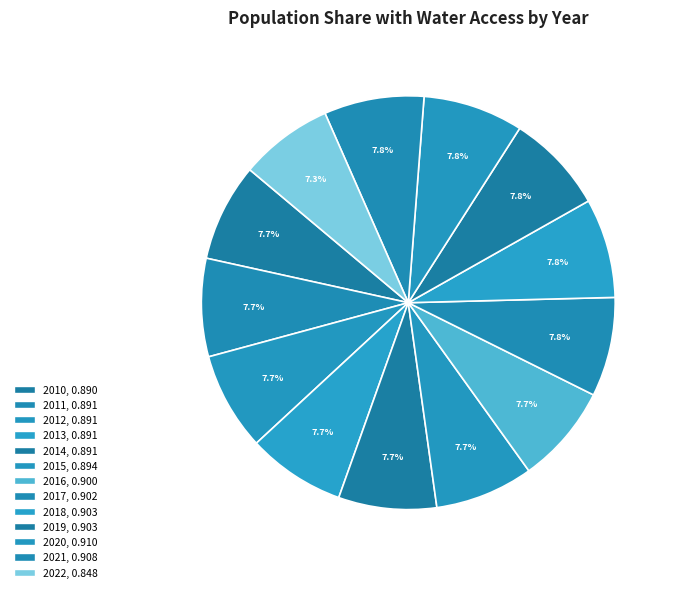

To the nearest percent, what is the average slice percentage?

8%